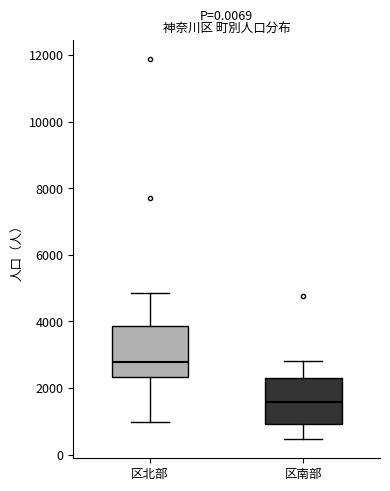

Reading left to right, read every box against the y-axis: the position of its median line, the range the box covers, and the ends of its whiskers. The values are not printed on the chart, so give them approximately, as read against the axis.

区北部: median 2800, box 2400 to 3800, whiskers 1000 to 4800
区南部: median 1600, box 1000 to 2400, whiskers 400 to 2800